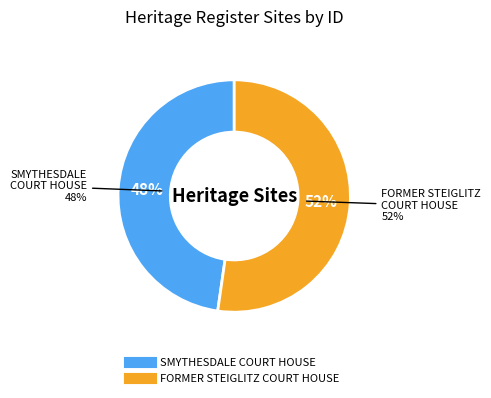

Combined, what portion of the pie is FORMER STEIGLITZ COURT HOUSE and SMYTHESDALE COURT HOUSE?

100.0%